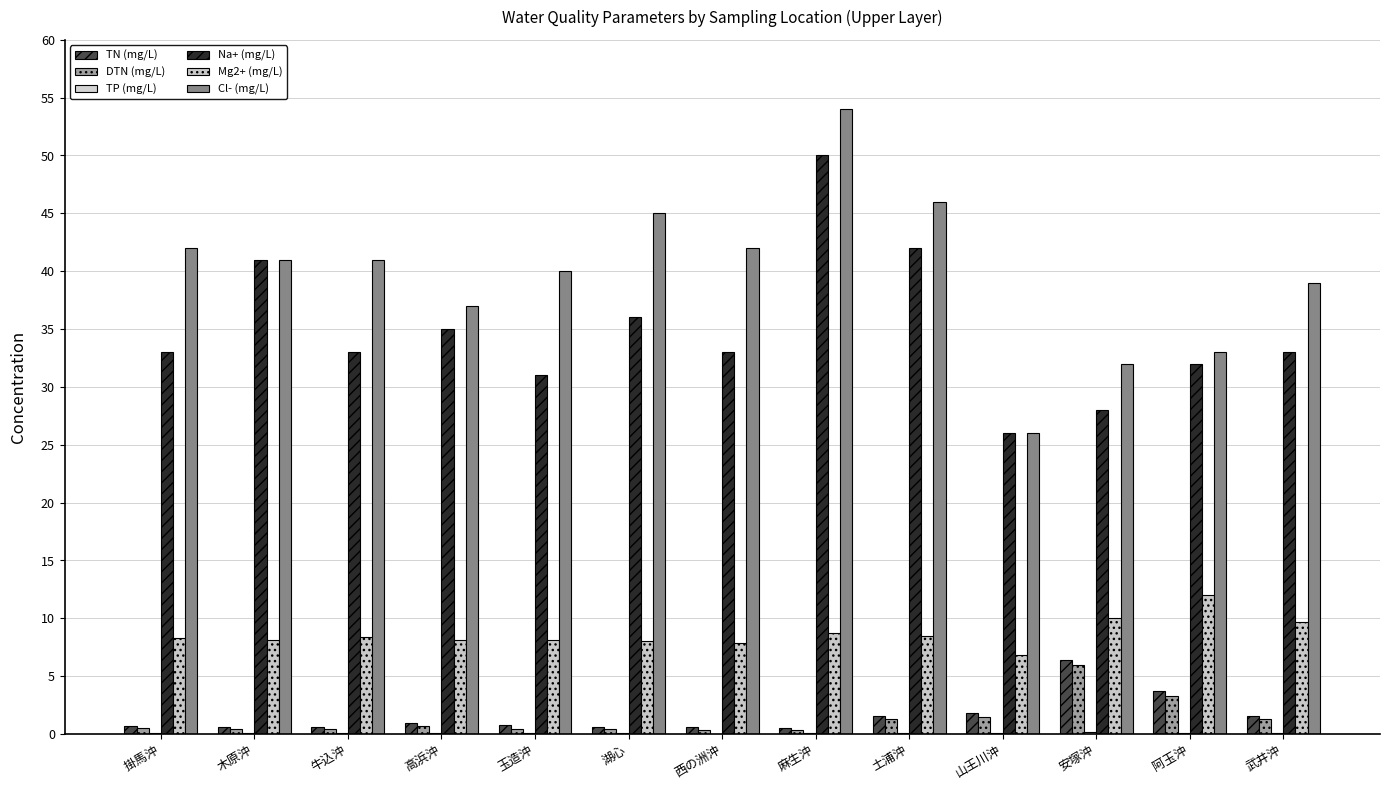

What is the total value across all series at 山王川沖?

62.2